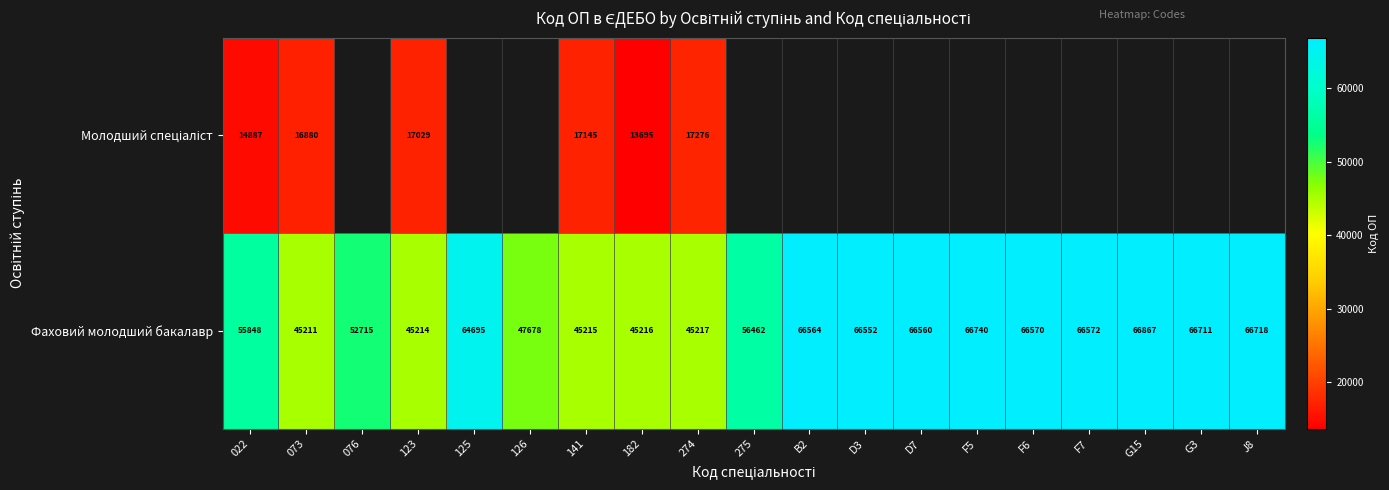

What is the smallest value displayed?

13695.0